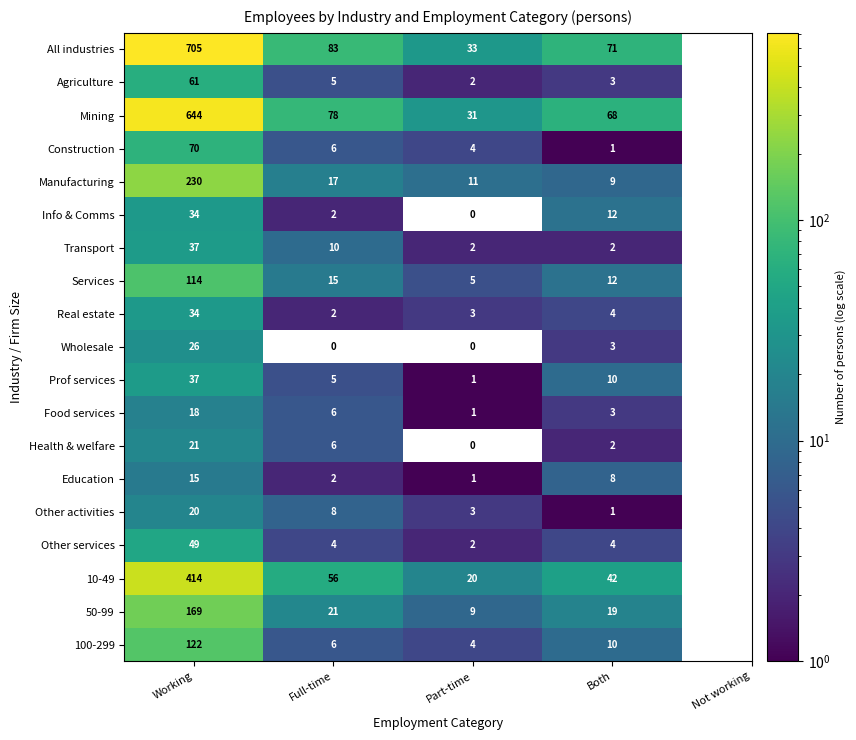

At which label is Construction closest to 35?

Full-time